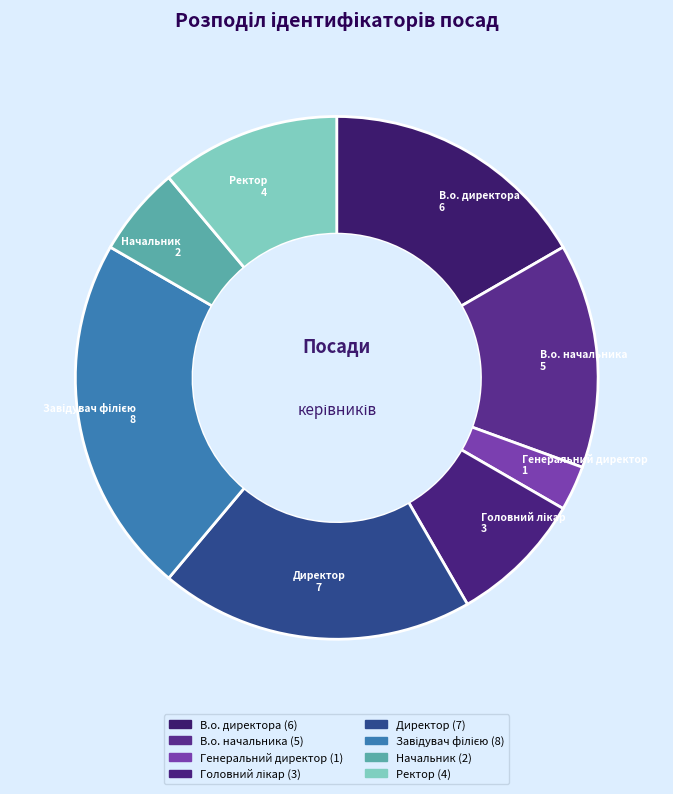

True or false: Ректор accounts for 17% of the total.

False